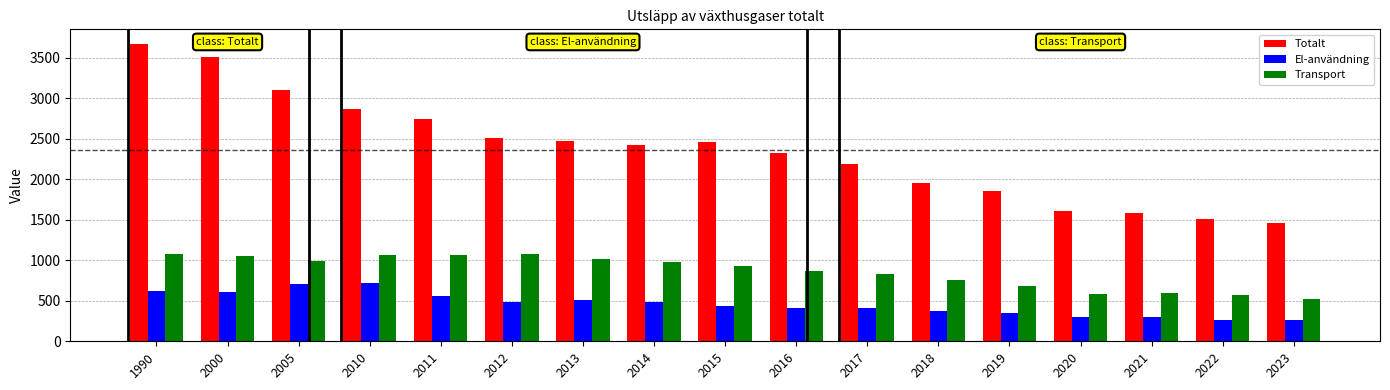

Rank the series at 2011 from lowest to highest value.

El-användning, Transport, Totalt